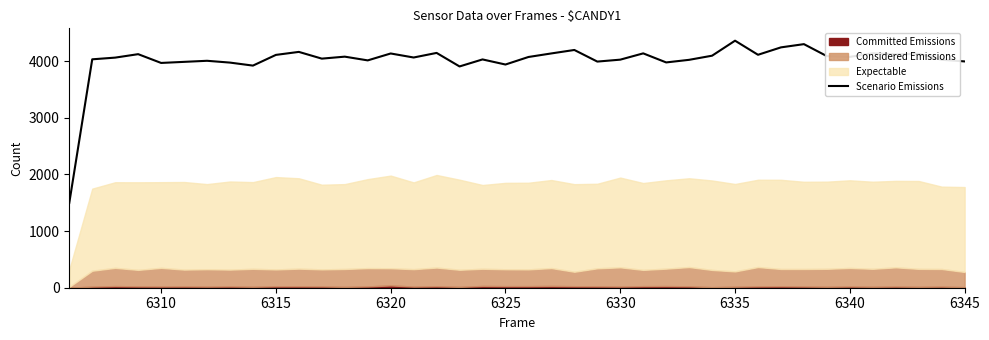

What is the minimum value for Scenario Emissions?

1498